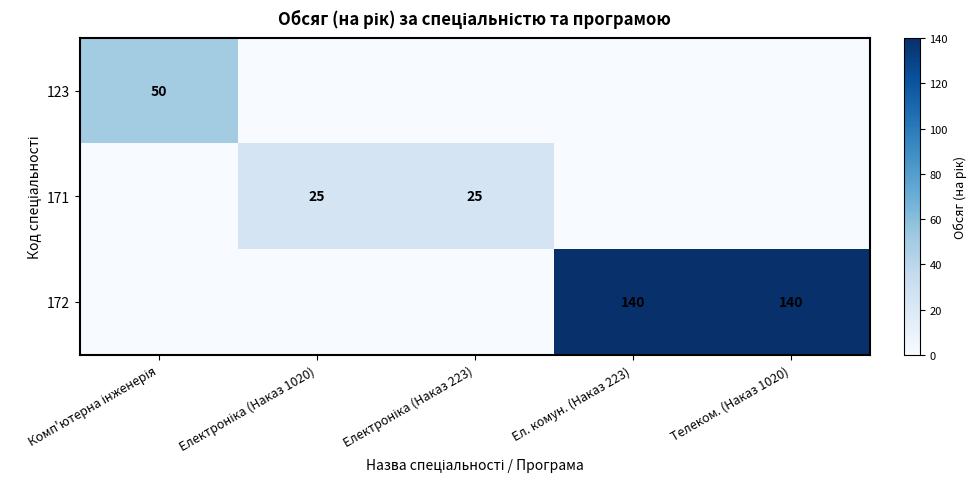

What is the highest value of the 123 series?

50